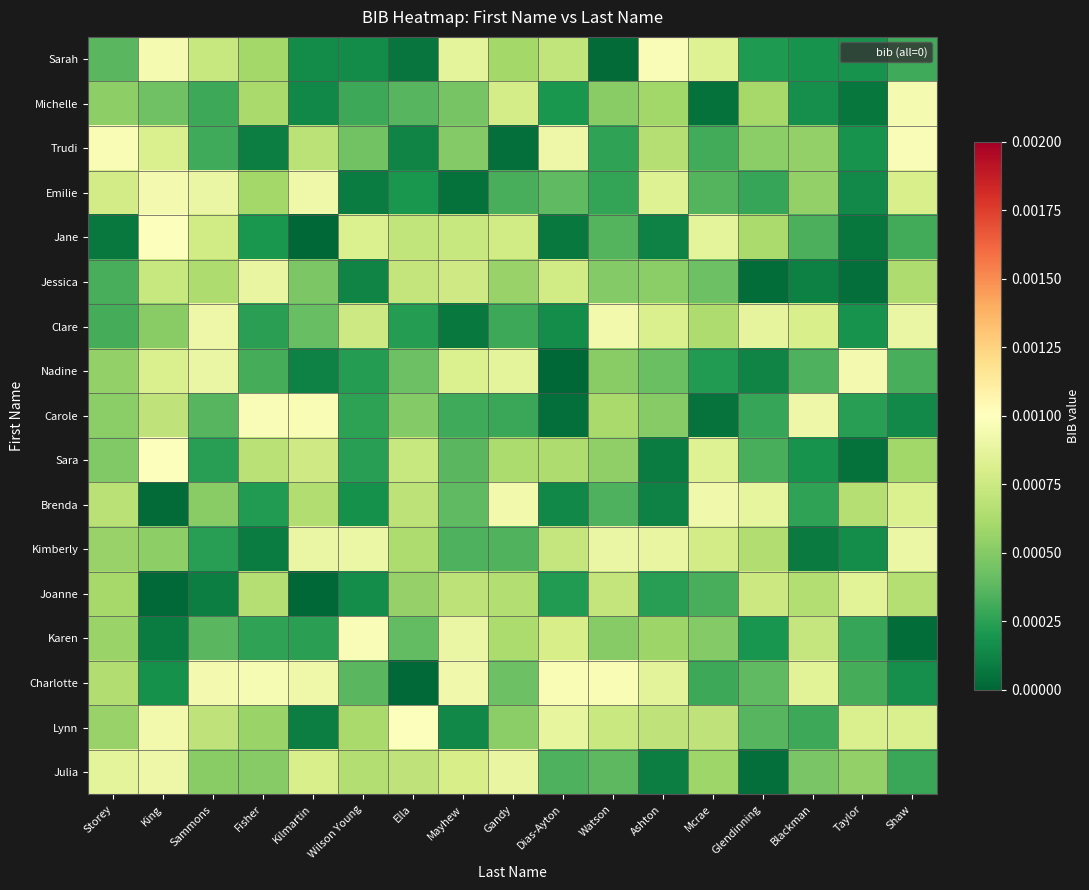

At how many categories does at least one series exceed 0?

17